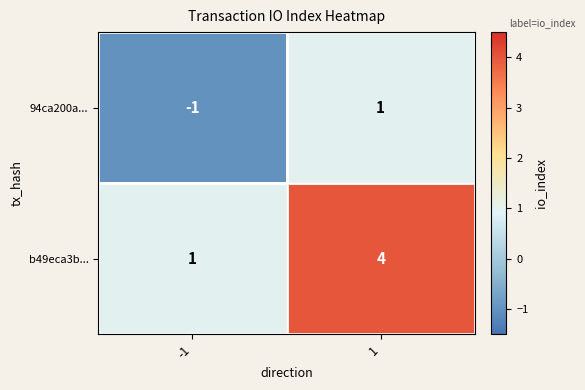

The value of 94ca200a... at 1 is 1. True or false?

True